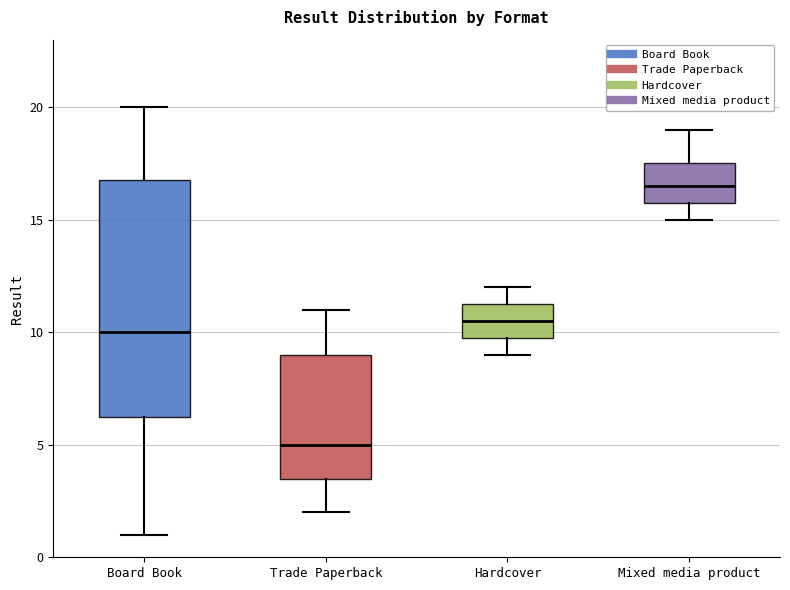

Reading left to right, read every box against the y-axis: the position of its median line, the range the box covers, and the ends of its whiskers. The values are not printed on the chart, so give them approximately, as read against the axis.

Board Book: median 10.0, box 6.5 to 17.0, whiskers 1.0 to 20.0
Trade Paperback: median 5.0, box 3.5 to 9.0, whiskers 2.0 to 11.0
Hardcover: median 10.5, box 10.0 to 11.5, whiskers 9.0 to 12.0
Mixed media product: median 16.5, box 16.0 to 17.5, whiskers 15.0 to 19.0